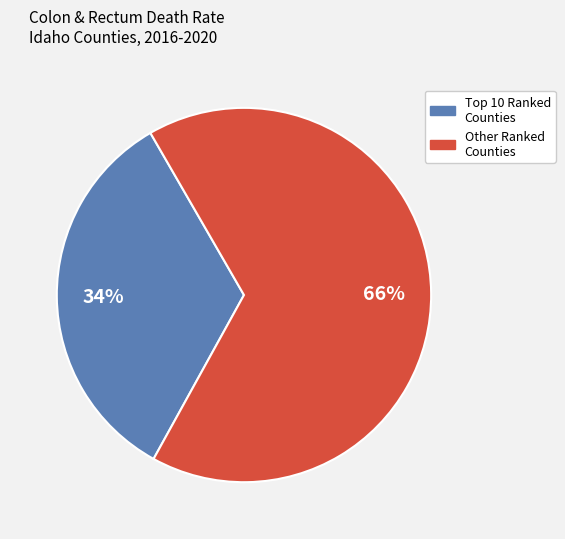

Is there a majority slice in this chart?

Yes